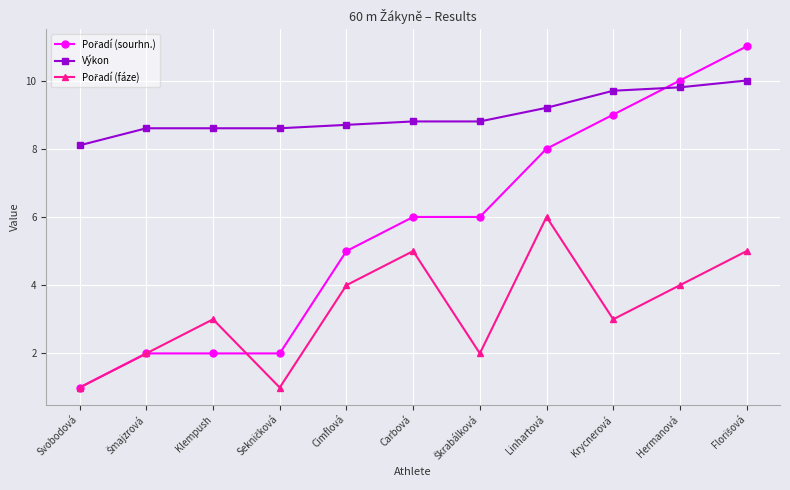

What is the label of the 2nd point from the right?

Hermanová